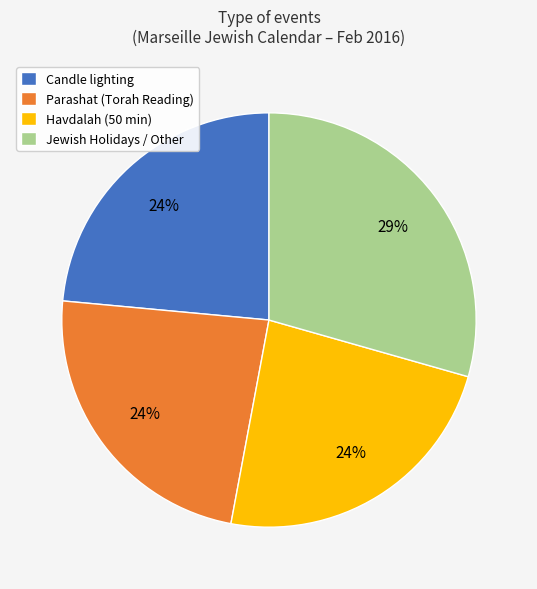

To the nearest percent, what is the average slice percentage?

25%